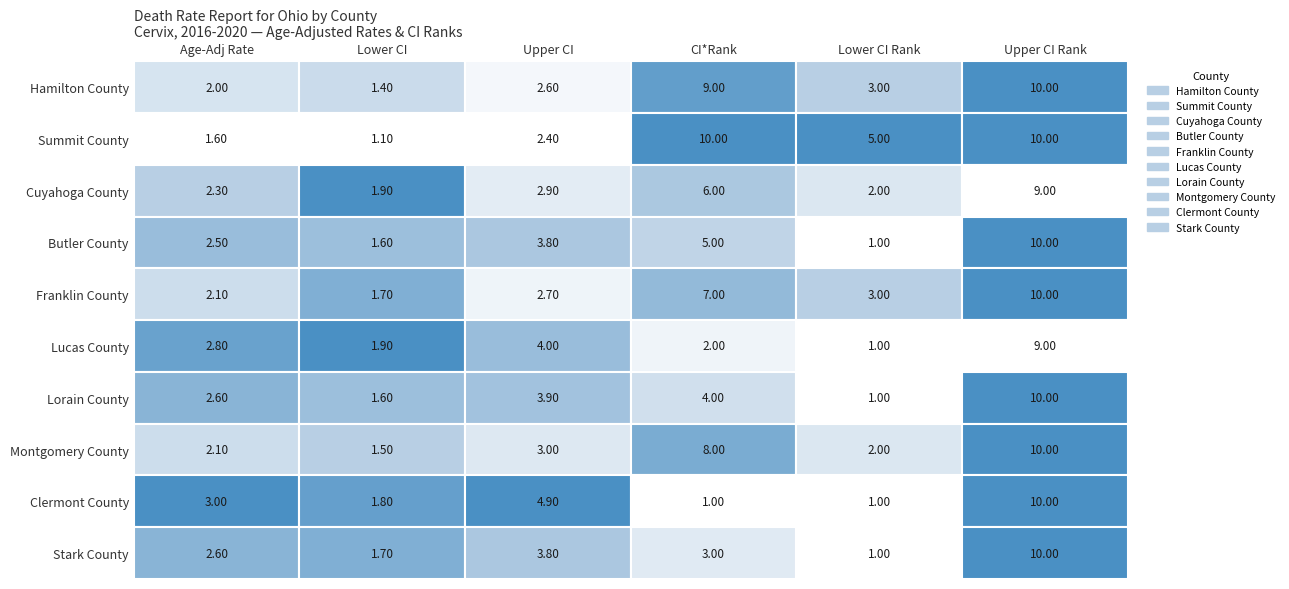

What is the difference between the maximum and minimum values in the Summit County series?

8.9